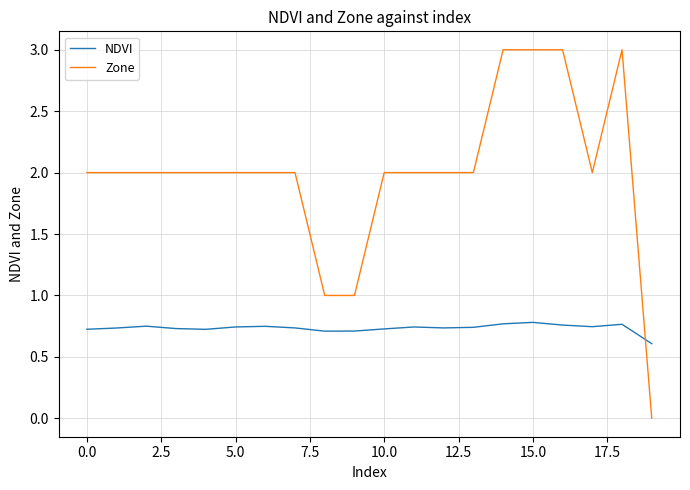

Which series has the largest total across all categories?

Zone